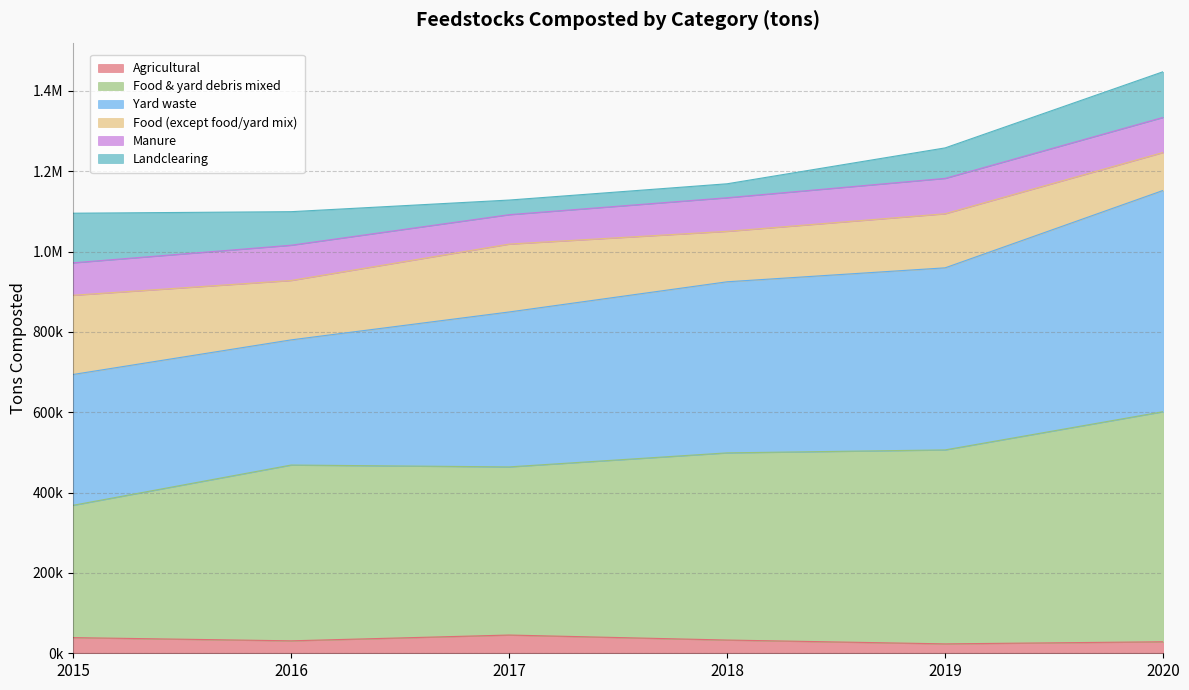

How many values in the Agricultural series are below 32962?

3